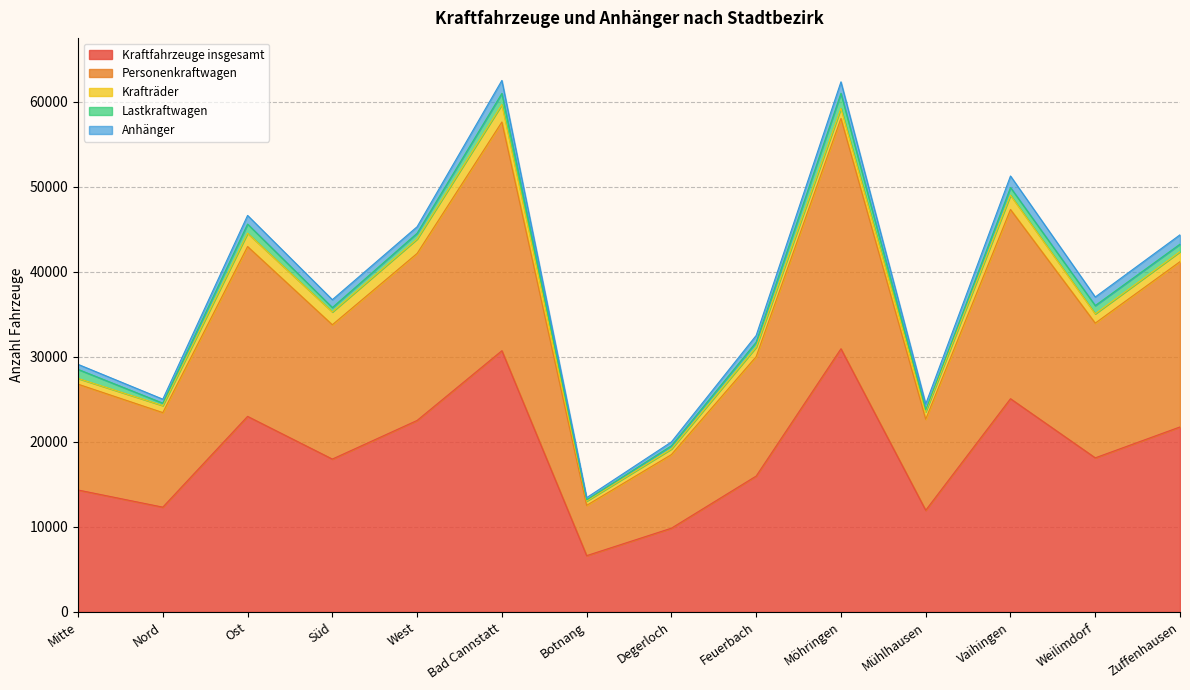

What is the sum of all Kraftfahrzeuge insgesamt values?

261240